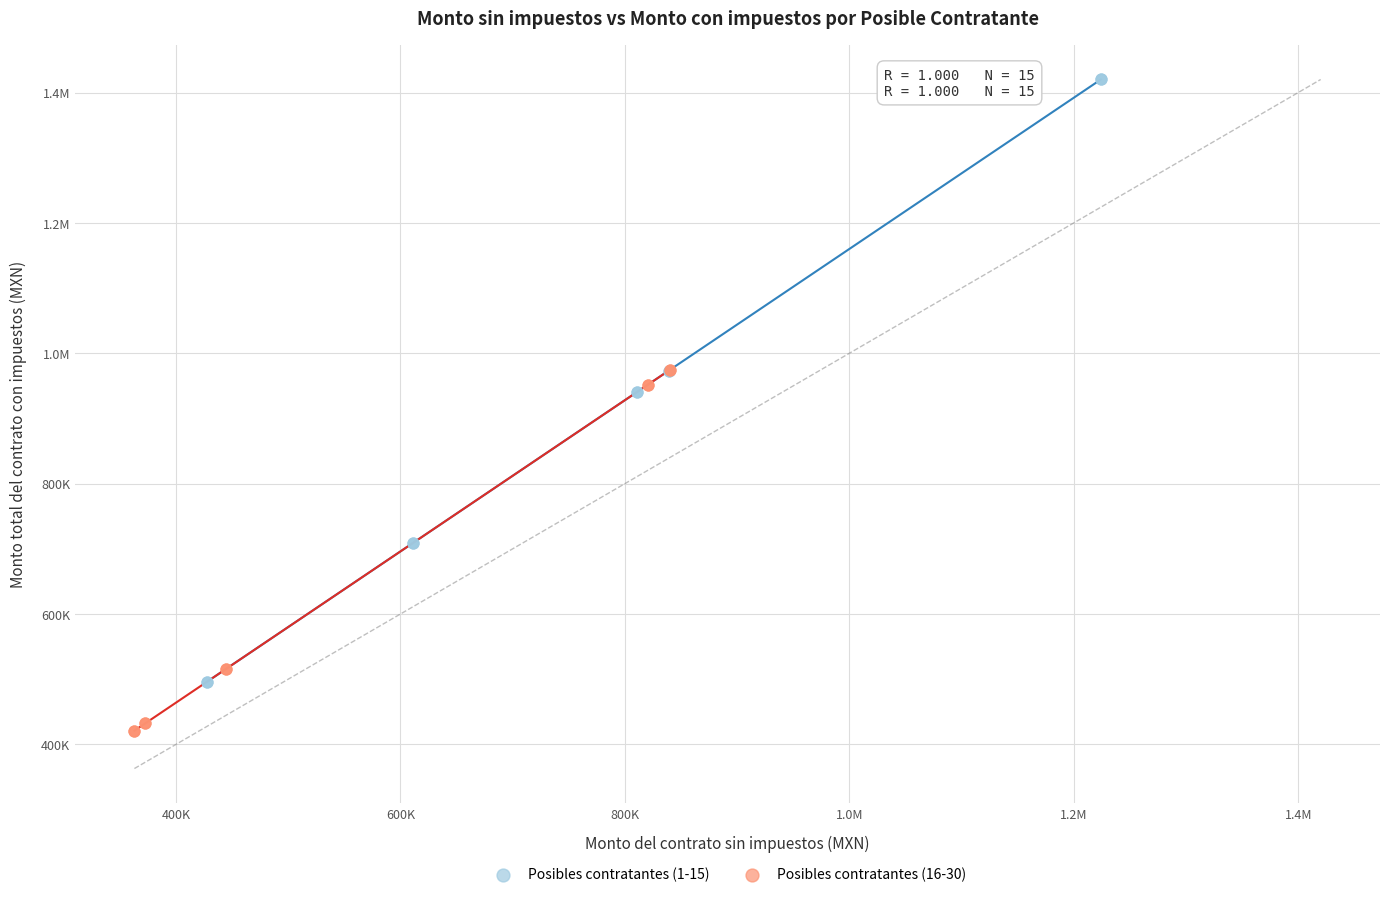

What are all the series names shown in the legend?

Posibles contratantes (1-15), Posibles contratantes (16-30)